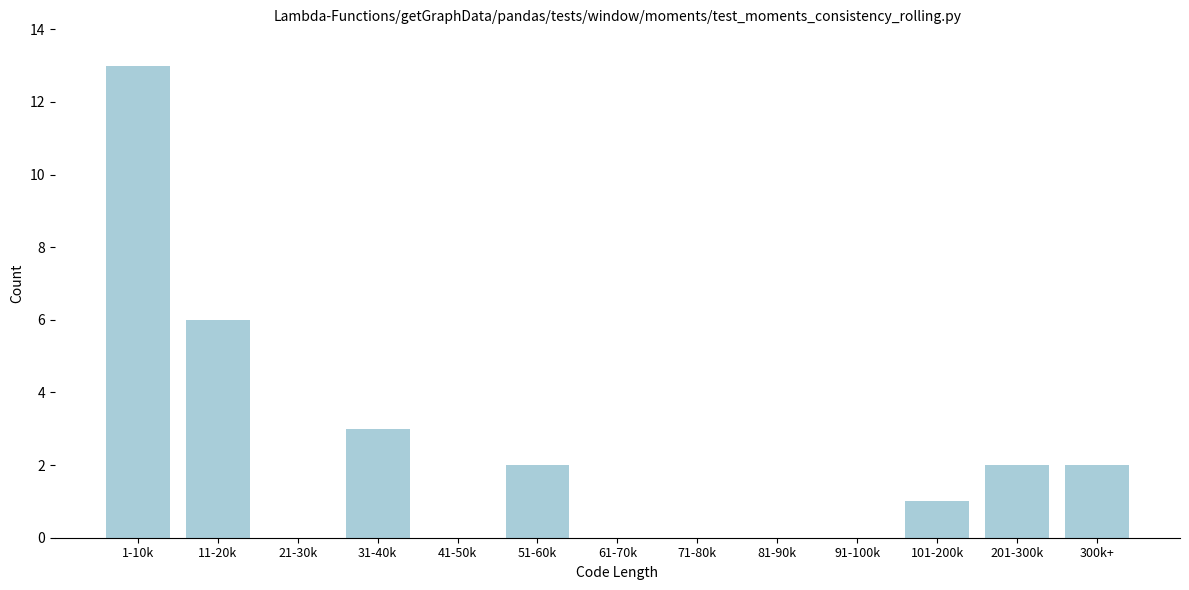

Reading left to right, extract all data points from this chart.

1-10k=13	11-20k=6	21-30k=0	31-40k=3	41-50k=0	51-60k=2	61-70k=0	71-80k=0	81-90k=0	91-100k=0	101-200k=1	201-300k=2	300k+=2